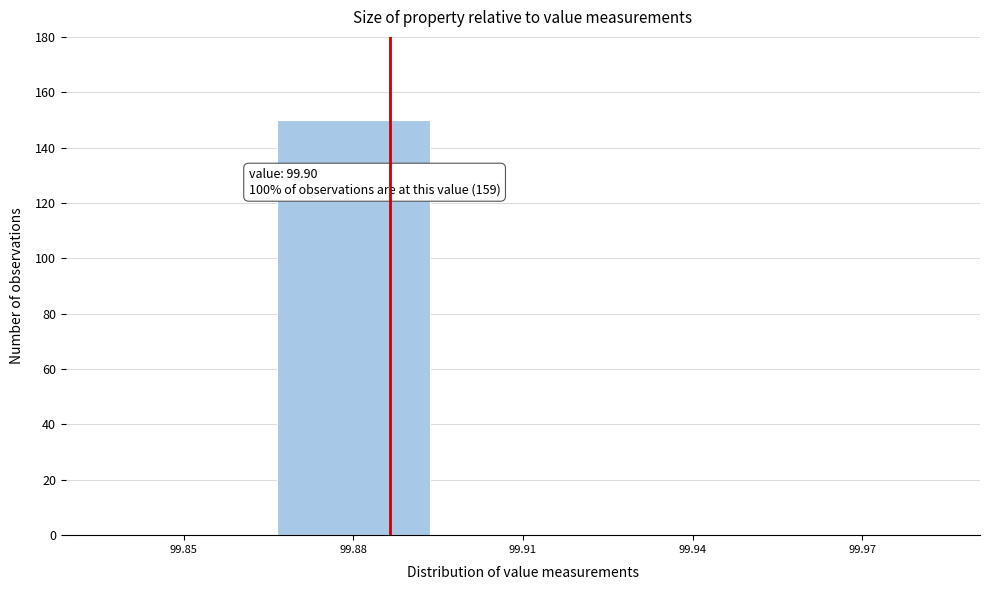

Reading left to right, what are all the values shown in this chart?

99.85=0	99.88=150	99.91=0	99.94=0	99.97=0